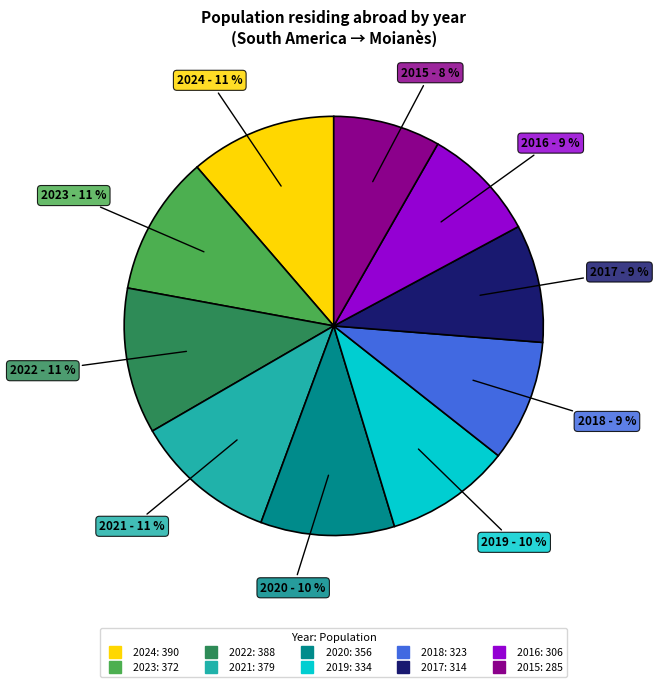

Is there any slice that represents more than half of the pie?

No